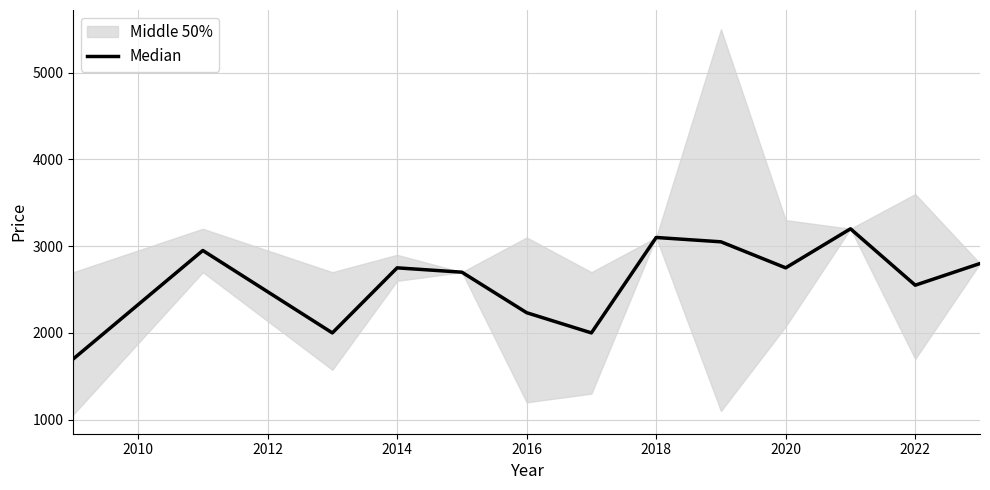

What is the difference between the maximum and minimum values?

1500